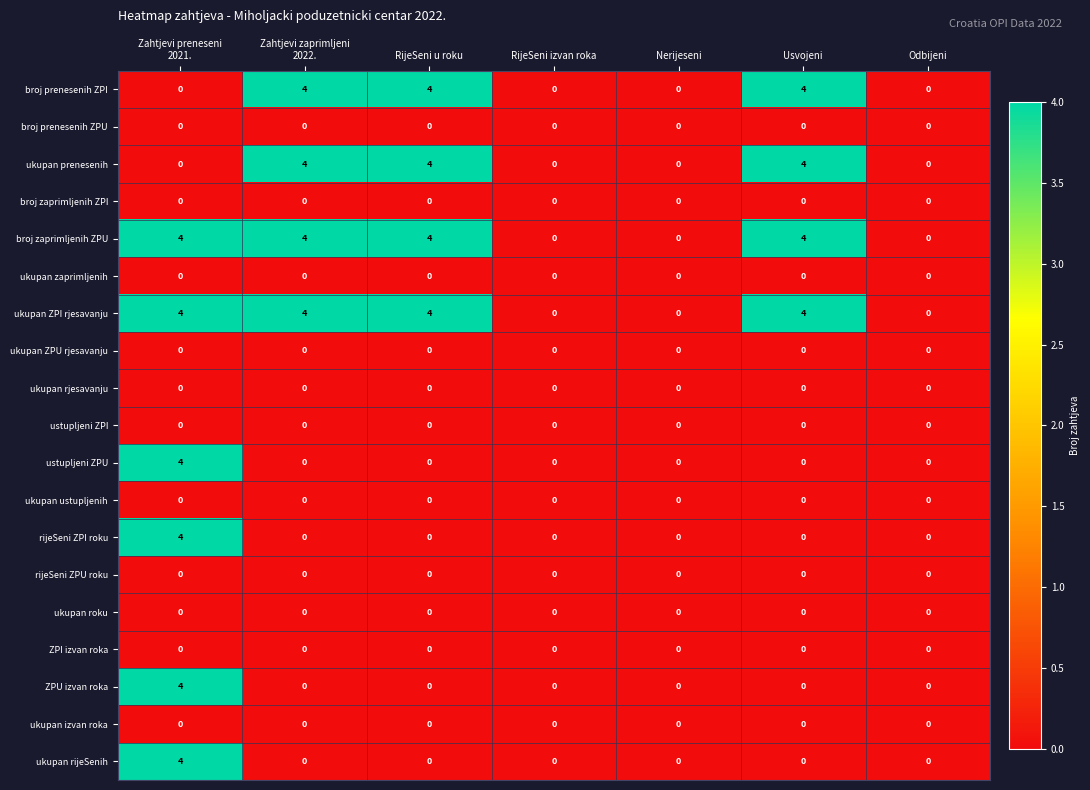

Count the ukupan rijeSenih values in the range 0 to 1.

6